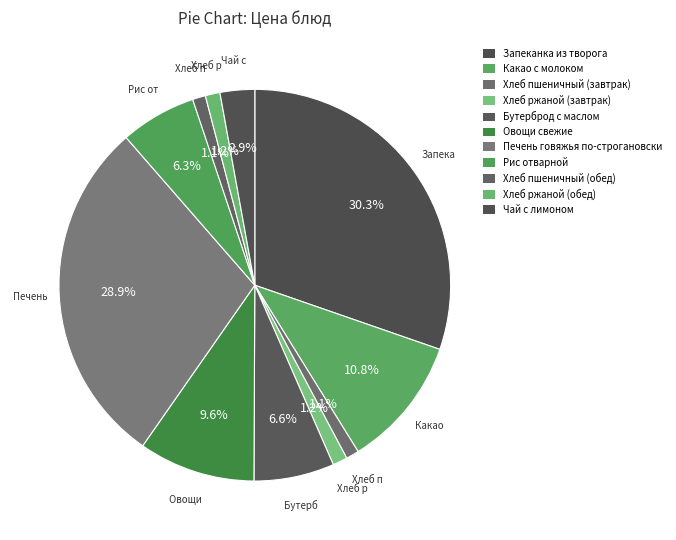

How many segments does this pie chart have?

11